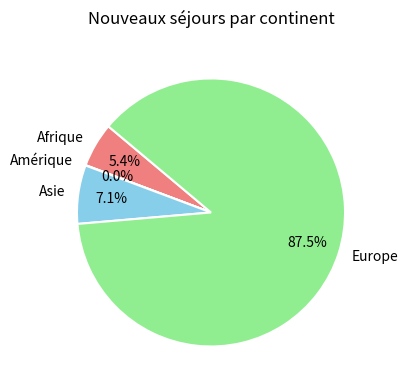

What portion of the pie excludes Europe?

12.5%